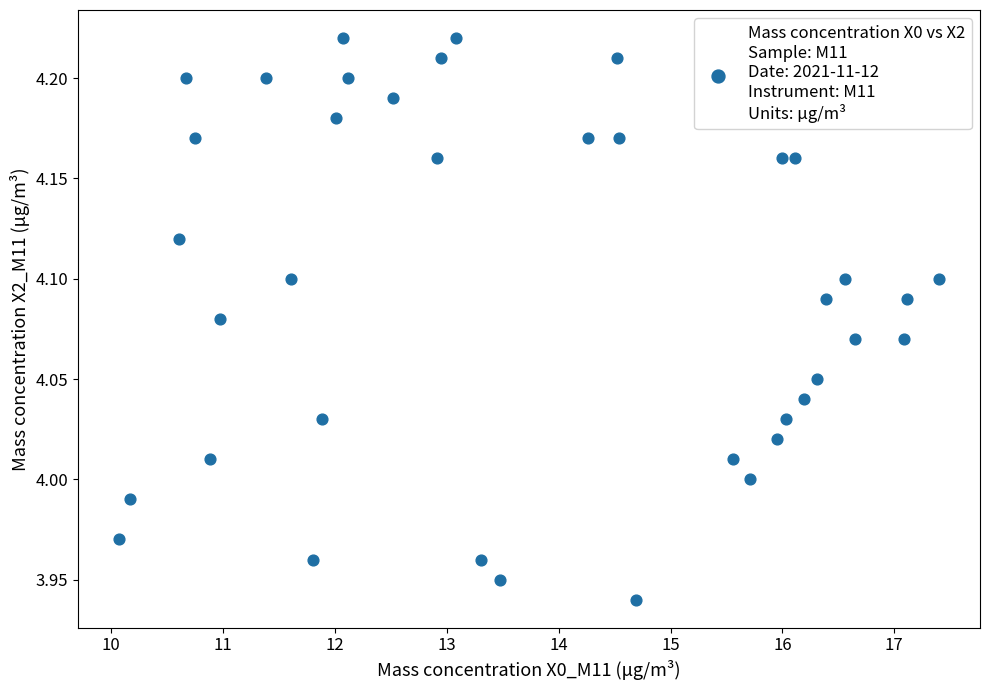

What is the range of X values (max minus min)?

7.3